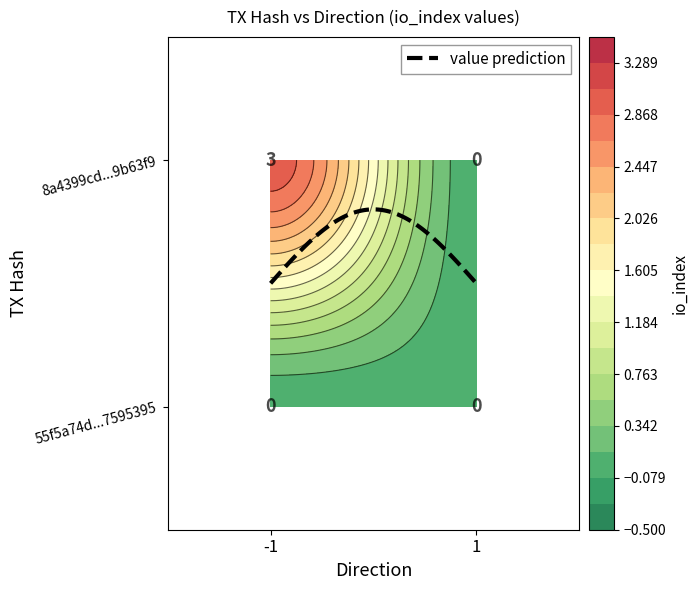

Rank the series by their average value, from highest to lowest.

8a4399cd2e3924527cd6ef4736ba1a6429b63f9, 55f5a74d3bd50ab671a2487fd6f8191d7595395